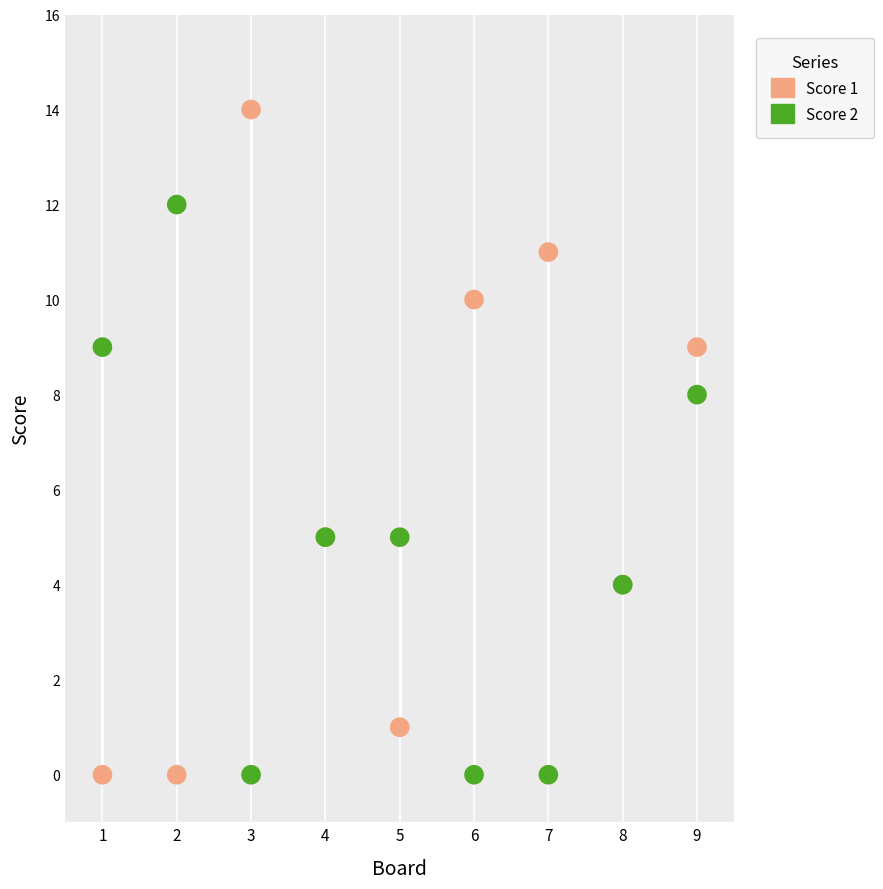

Which series contains the highest Y value?

Score 1